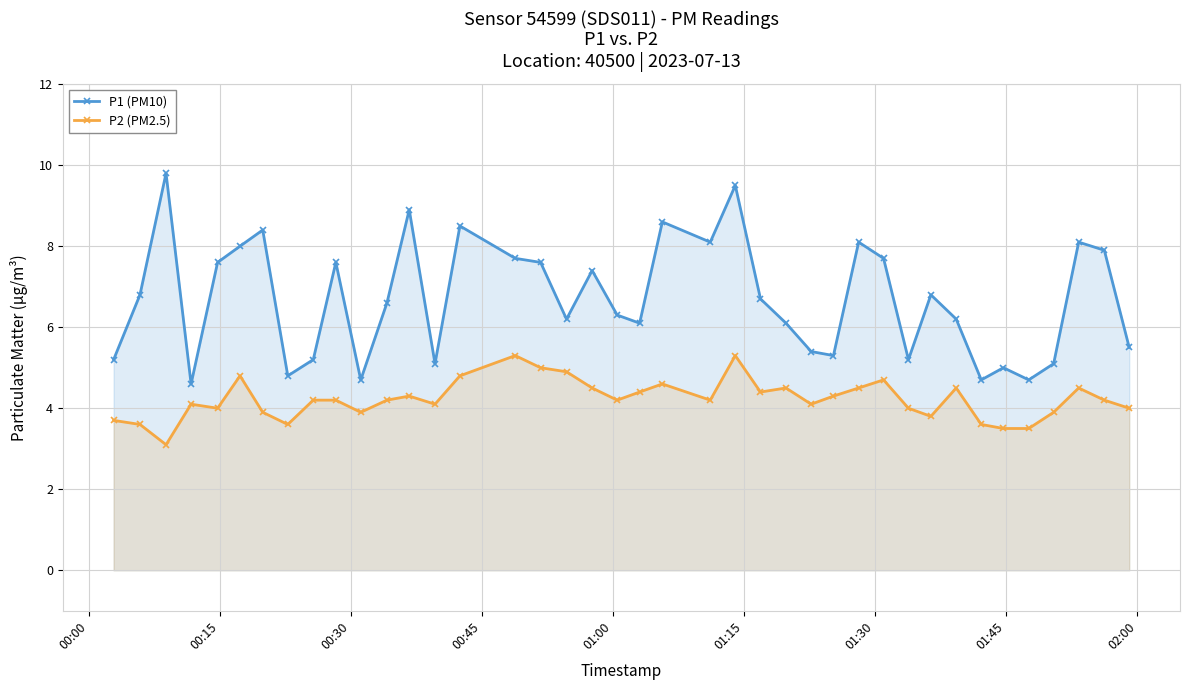

Which series has the largest range (max minus min)?

P1 (PM10)